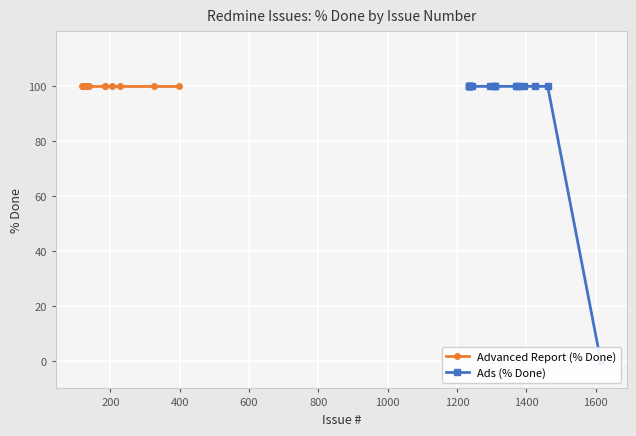

Is the value of % Done (In Progress / Rejected) at 398 greater than the value of % Done (Resolved) at 227?

No